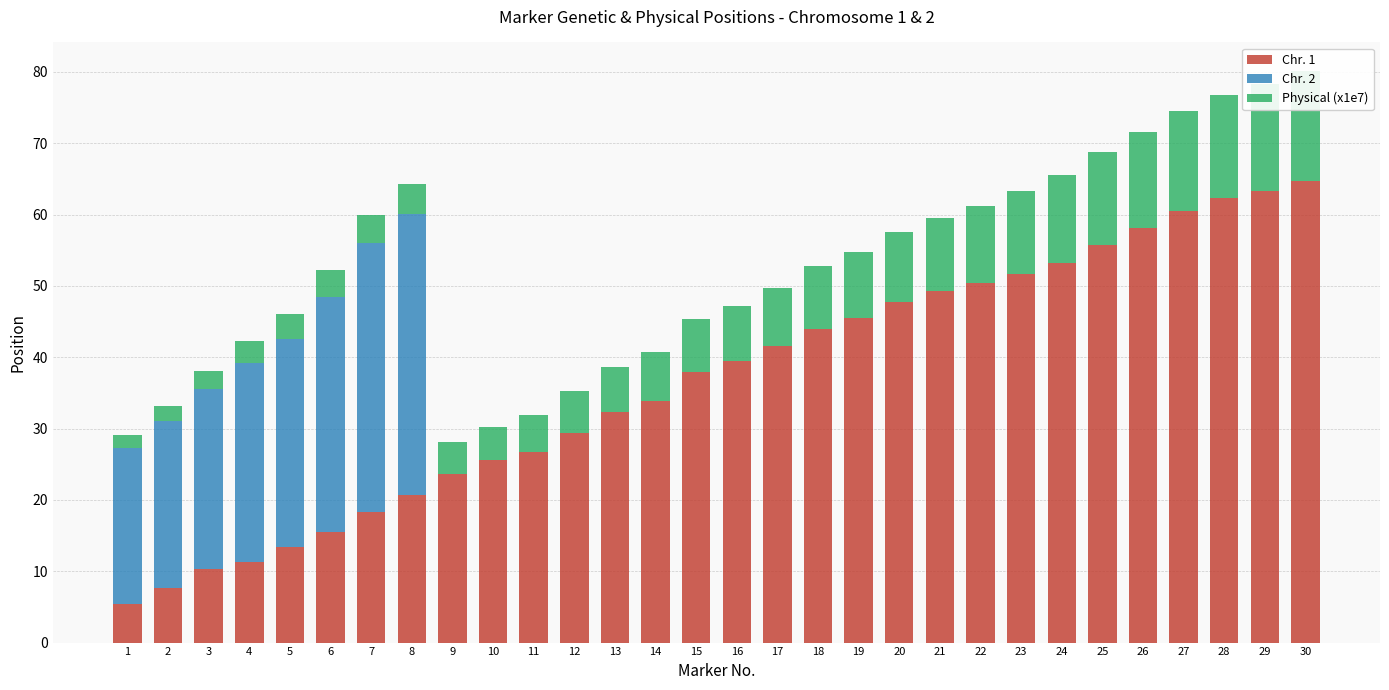

How many distinct data groups are displayed?

3